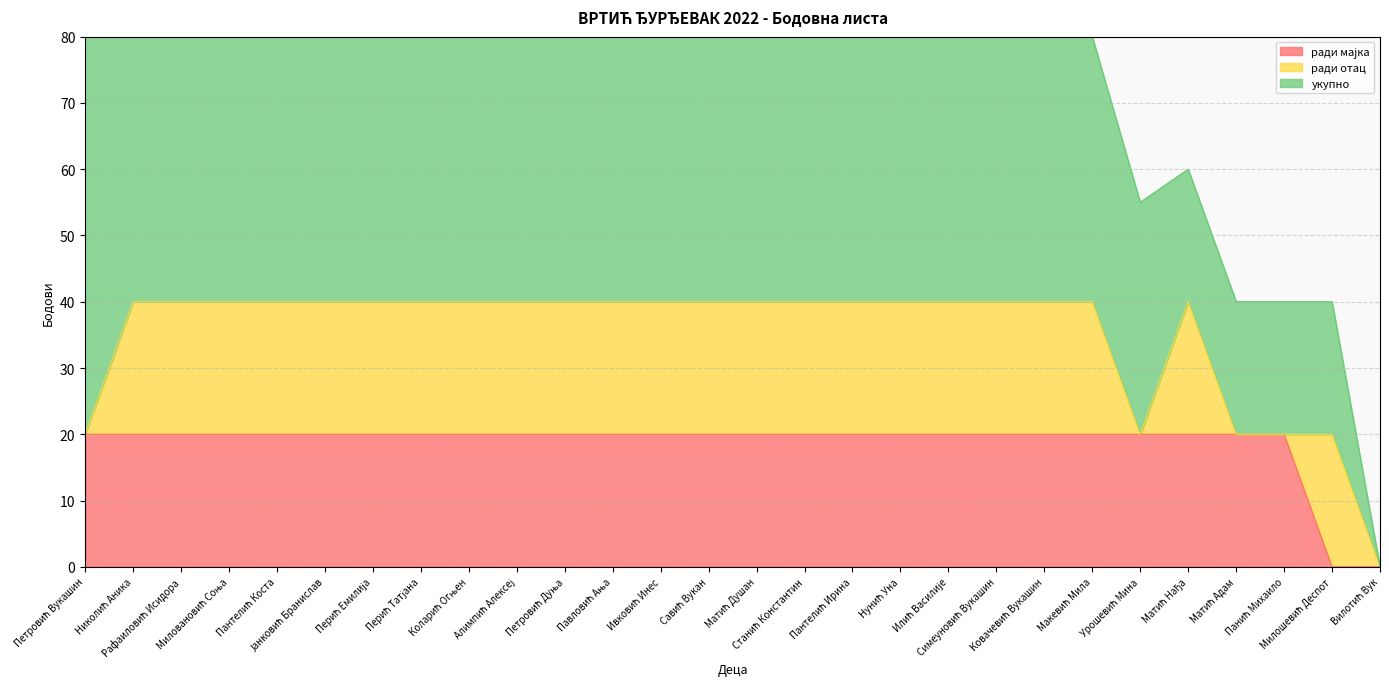

Which has a higher value, Ковачевић Вукашин or Петровић Дуња?

Ковачевић Вукашин